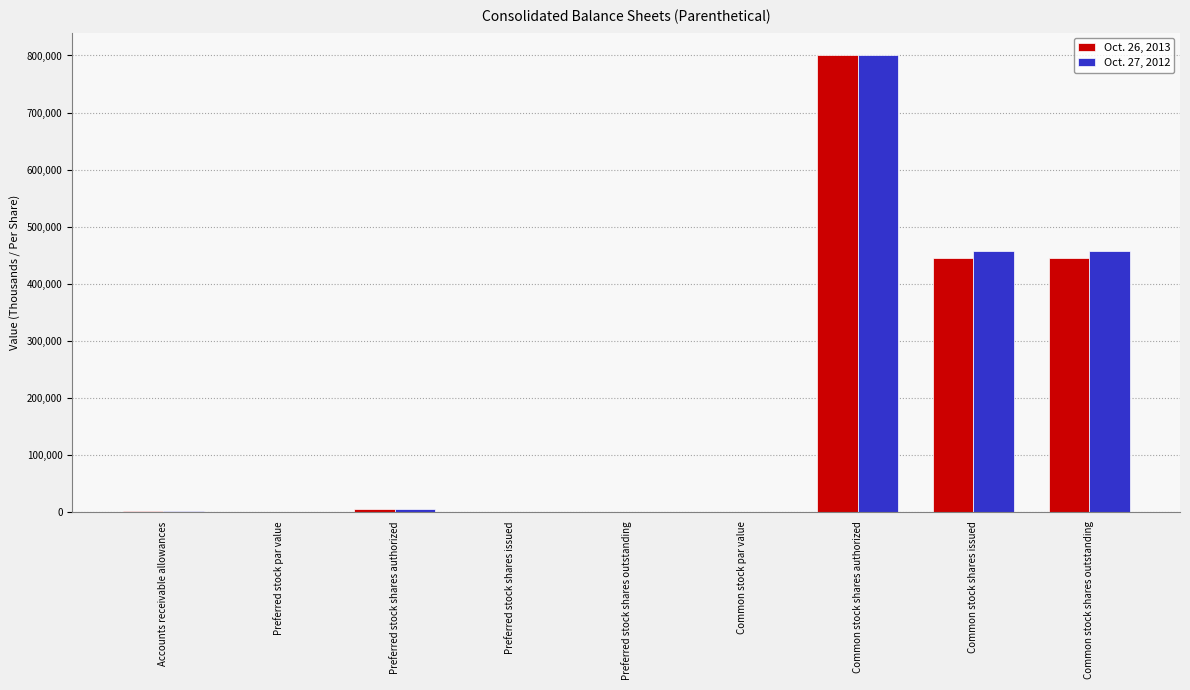

Count the number of data series in this chart.

2